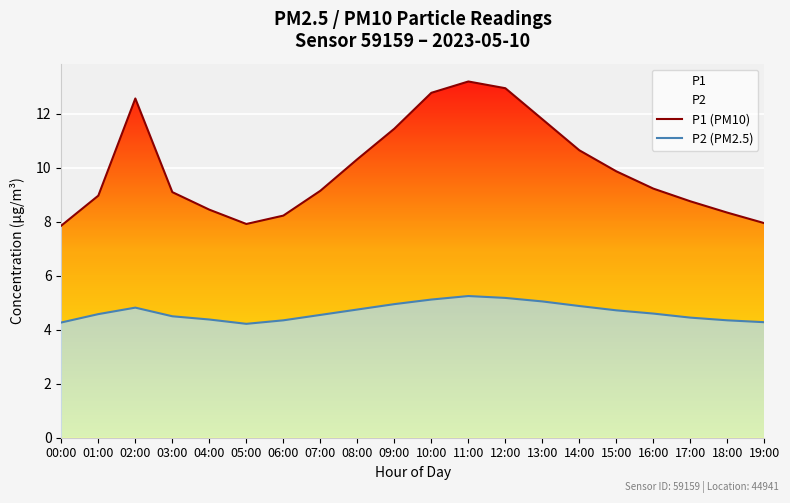

Is the value of P2 at 17:00 greater than the value of P1 at 07:00?

No